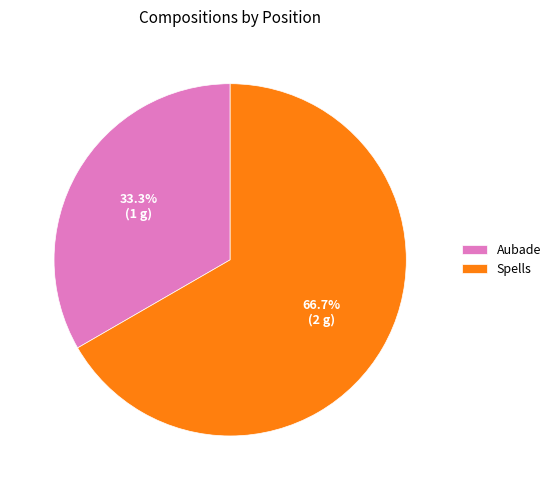

Count the number of slices in the pie.

2